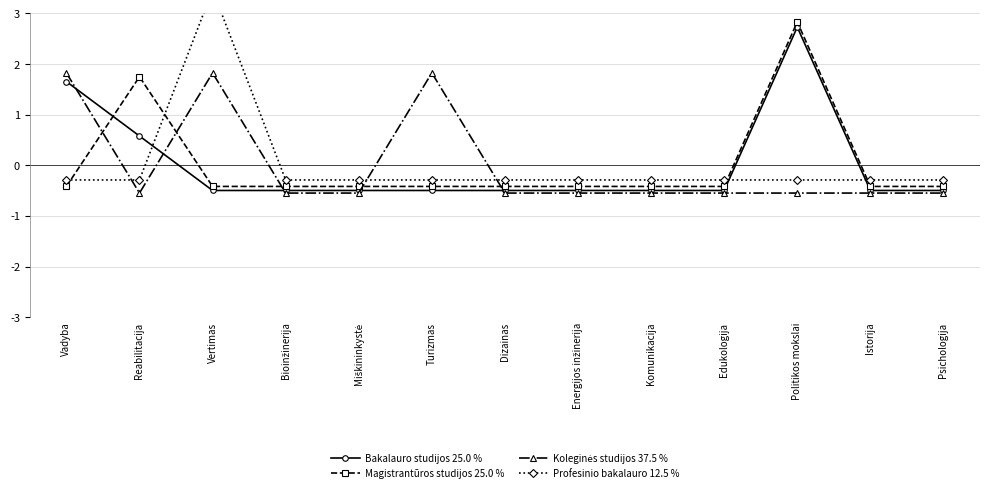

Which category has the lowest value in the Bakalauro studijos 25.0 % series?

Vertimas